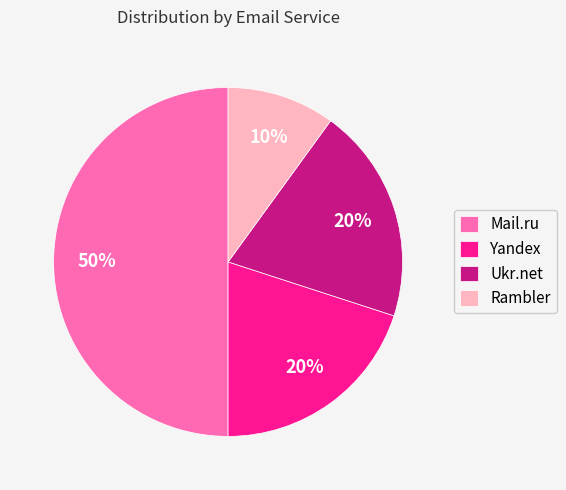

To the nearest percent, what is the combined percentage of Mail.ru and Ukr.net?

70%